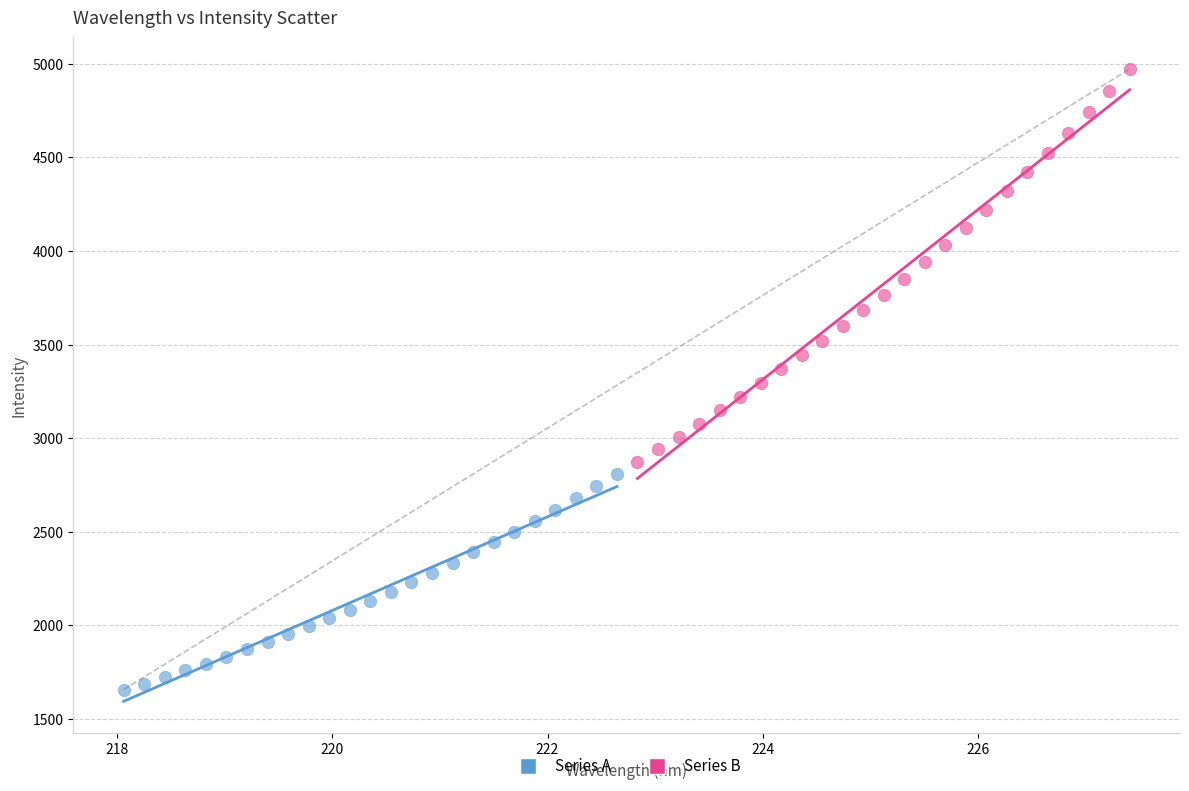

Which series contains the highest Y value?

Series B